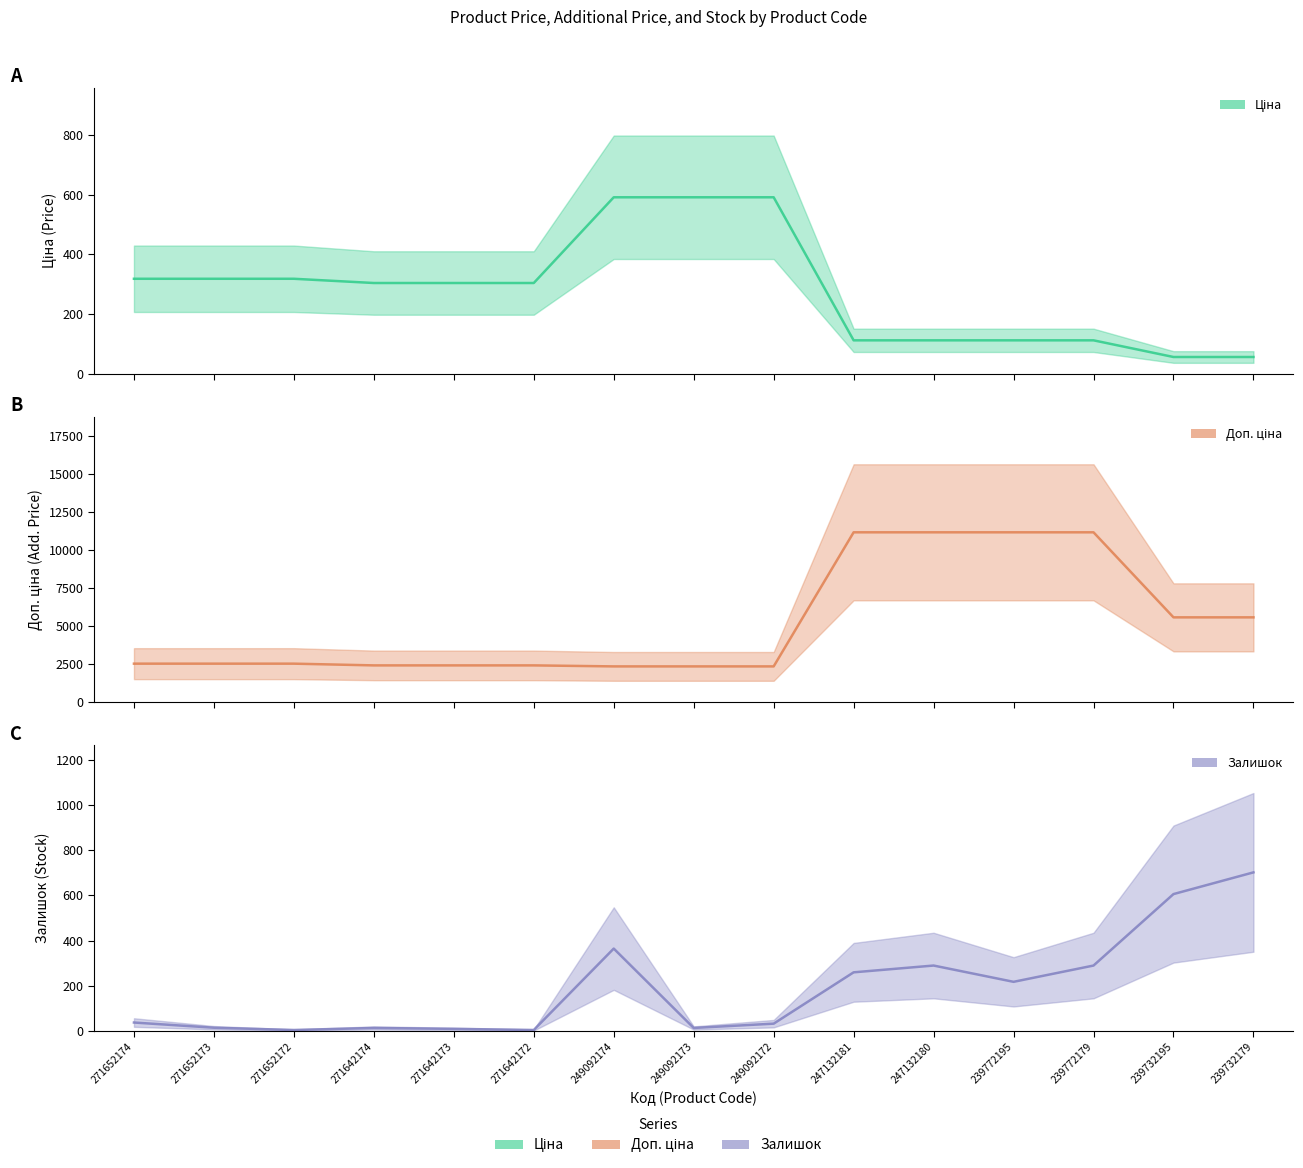

What is the difference between the second highest and second lowest values in the Ціна series?

535.7